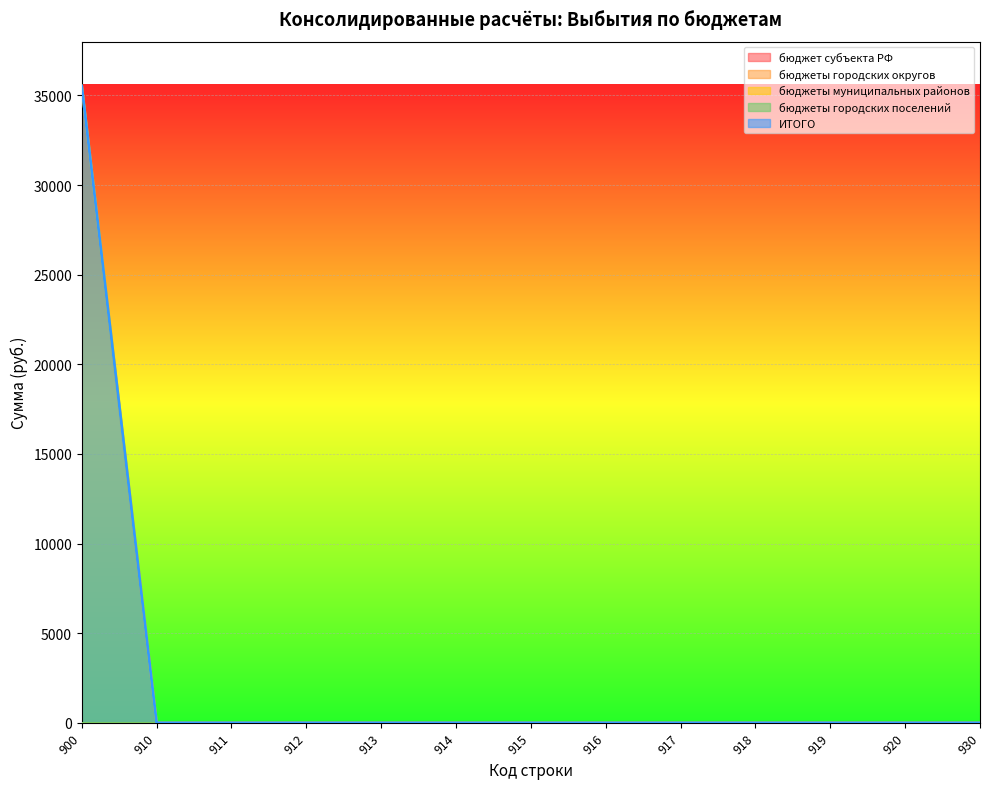

Reading left to right, transcribe all the data shown in this chart.

бюджет субъекта РФ: 900=0.0	910=0.0	911=0.0	912=0.0	913=0.0	914=0.0	915=0.0	916=0.0	917=0.0	918=0.0	919=0.0	920=0.0	930=0.0
бюджеты городских округов: 900=0.0	910=0.0	911=0.0	912=0.0	913=0.0	914=0.0	915=0.0	916=0.0	917=0.0	918=0.0	919=0.0	920=0.0	930=0.0
бюджеты муниципальных районов: 900=35525.3	910=0.0	911=0.0	912=0.0	913=0.0	914=0.0	915=0.0	916=0.0	917=0.0	918=0.0	919=0.0	920=0.0	930=0.0
бюджеты городских поселений: 900=0.0	910=0.0	911=0.0	912=0.0	913=0.0	914=0.0	915=0.0	916=0.0	917=0.0	918=0.0	919=0.0	920=0.0	930=0.0
ИТОГО: 900=35525.3	910=0.0	911=0.0	912=0.0	913=0.0	914=0.0	915=0.0	916=0.0	917=0.0	918=0.0	919=0.0	920=0.0	930=0.0